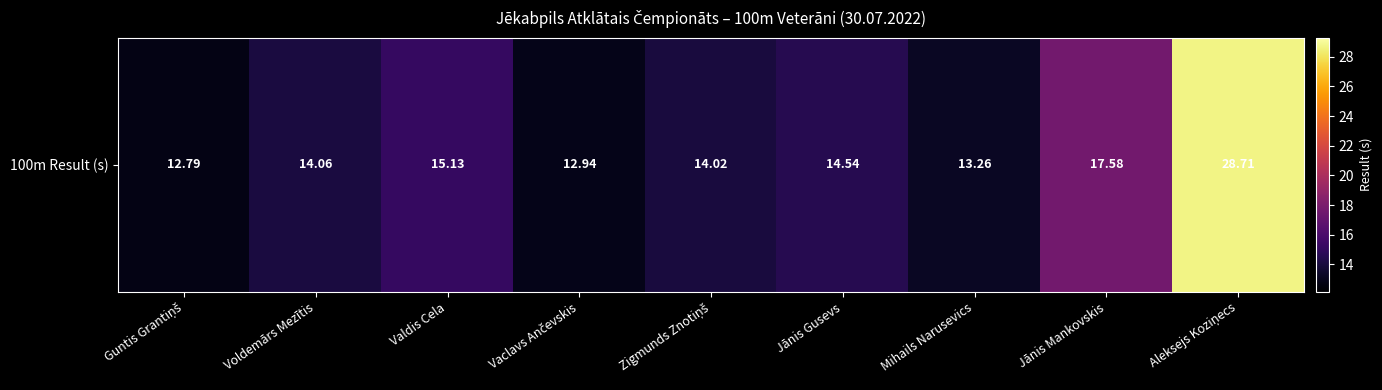

How many data points are less than 14?

3